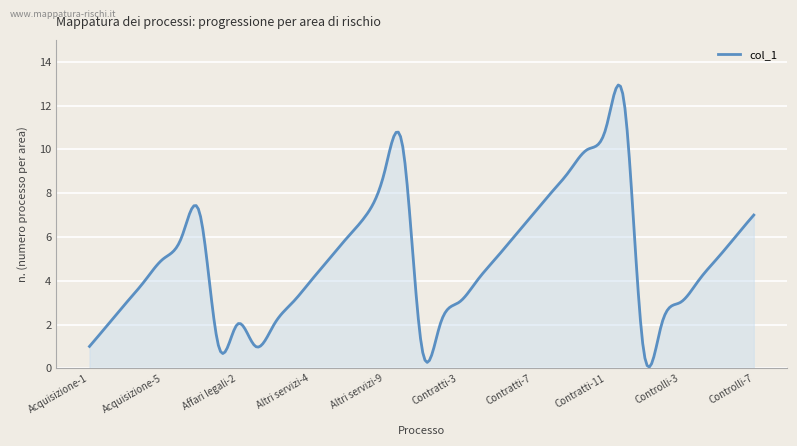

What is the greatest value displayed?

12.9